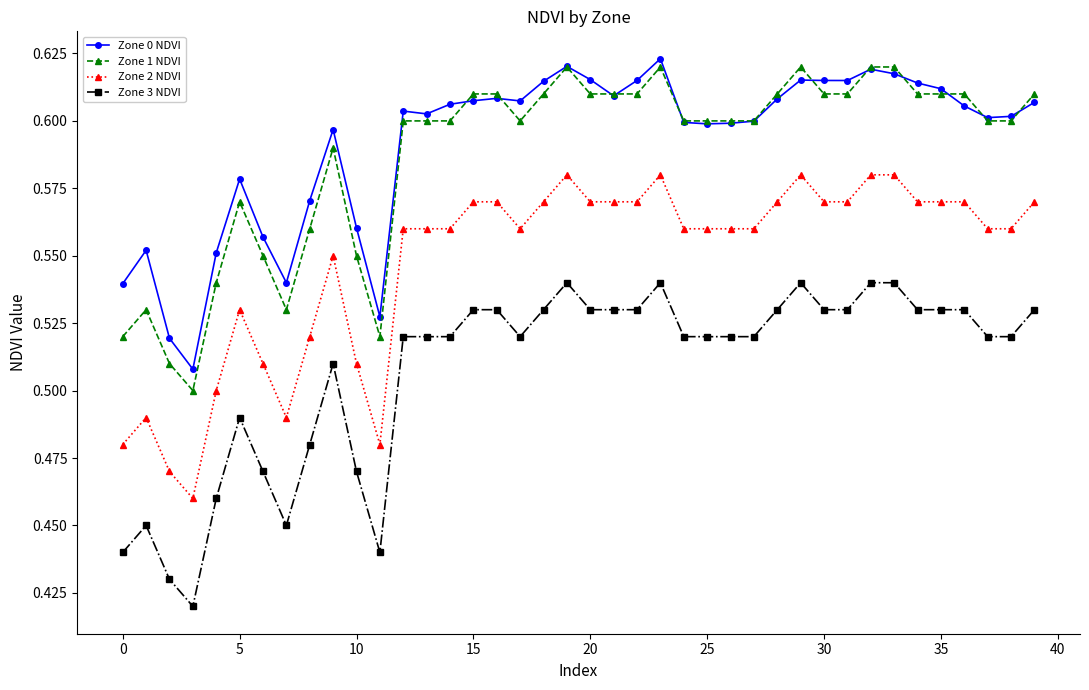

At how many categories does at least one series exceed 0?

40